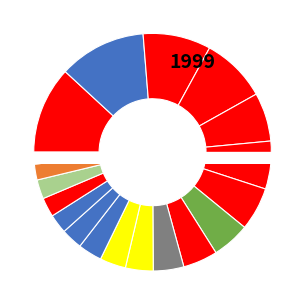

How many segments does this pie chart have?

20